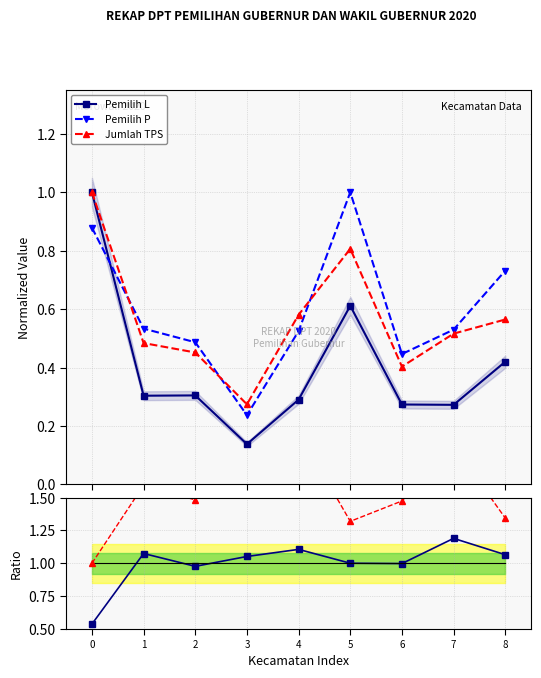

Reading left to right, what are all the values shown in this chart?

Pemilih L: 0=1.0	1=0.3	2=0.3	3=0.1	4=0.3	5=0.6	6=0.3	7=0.3	8=0.4
Pemilih P: 0=0.9	1=0.5	2=0.5	3=0.2	4=0.5	5=1.0	6=0.4	7=0.5	8=0.7
Jumlah TPS: 0=1.0	1=0.5	2=0.5	3=0.3	4=0.6	5=0.8	6=0.4	7=0.5	8=0.6
Ratio P/L (norm): 0=0.5	1=1.1	2=1.0	3=1.1	4=1.1	5=1.0	6=1.0	7=1.2	8=1.1
Ratio TPS/L (norm): 0=1.0	1=1.6	2=1.5	3=2.0	4=2.0	5=1.3	6=1.5	7=1.9	8=1.3